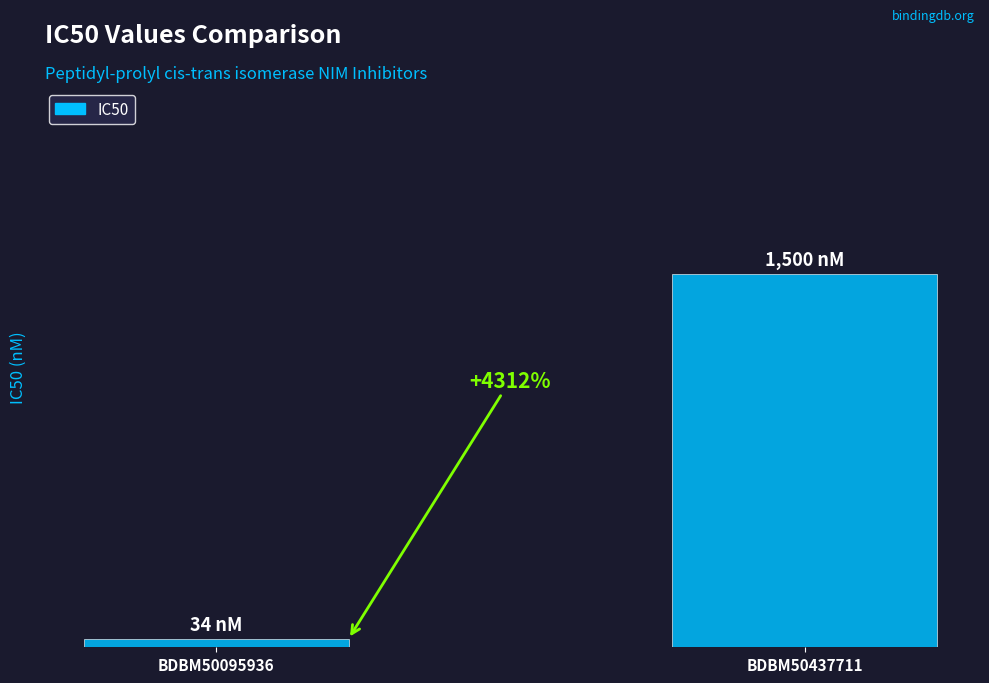

Reading left to right, transcribe all the data shown in this chart.

BDBM50095936=34	BDBM50437711=1500